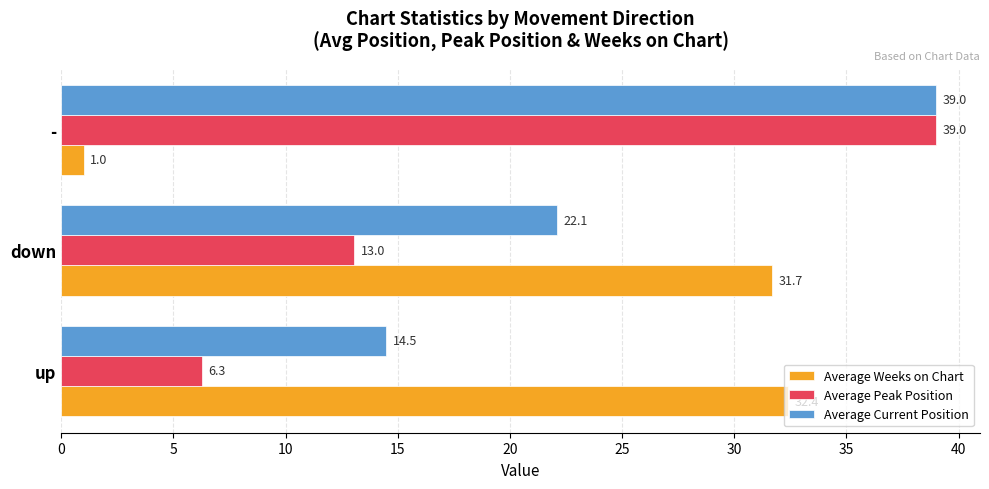

Which series changed the most between up and down?

Average Current Position